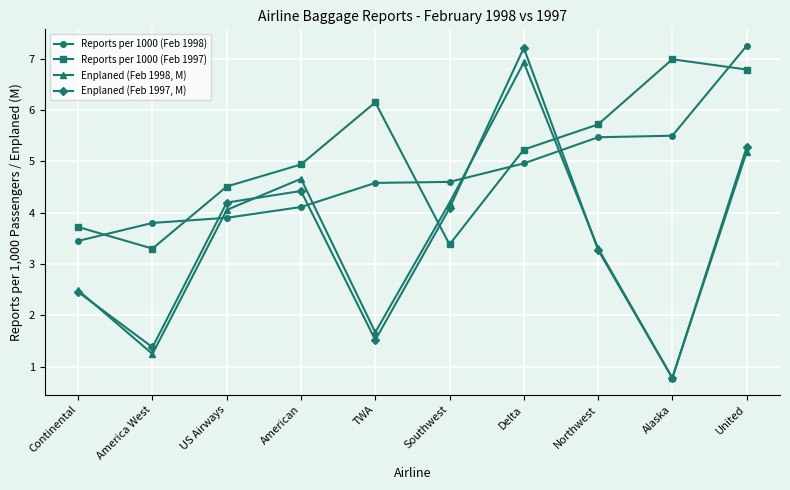

Count the number of data series in this chart.

4